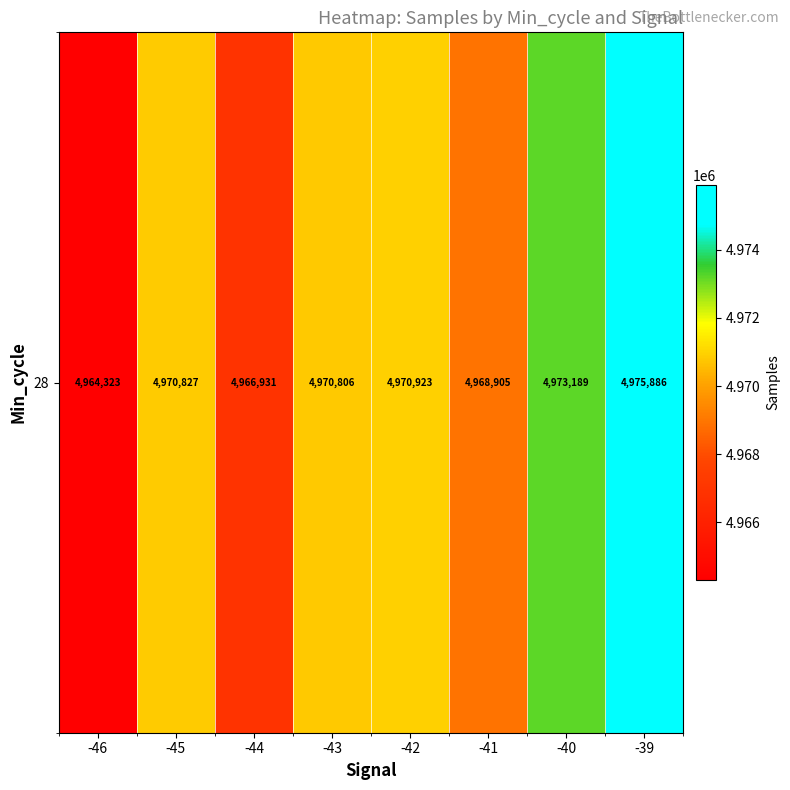

What is the greatest value displayed?

4975886.0